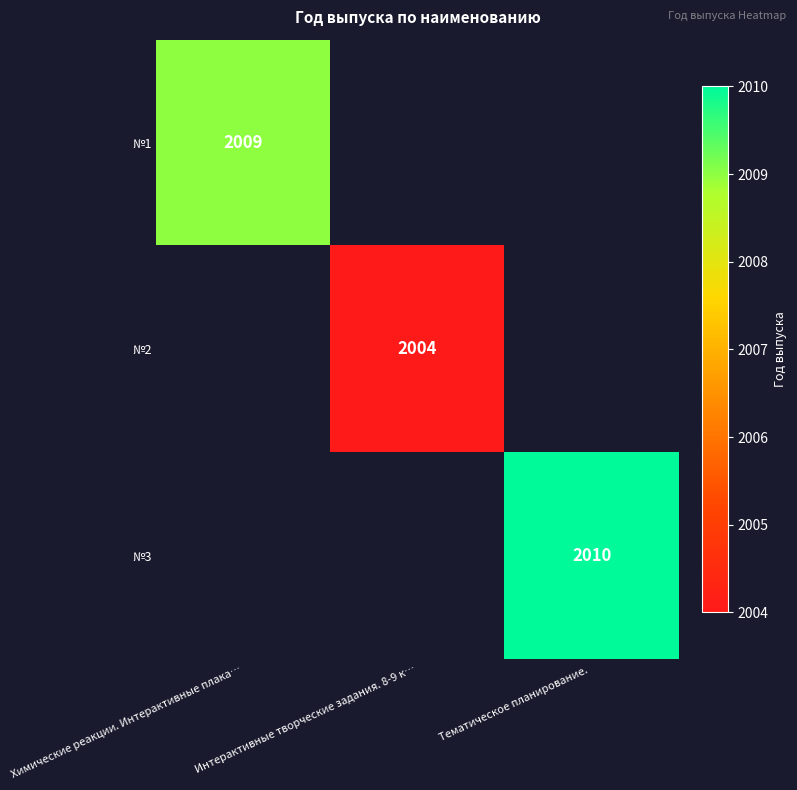

List the labels in order of №1 value, largest first.

Химические реакции. Интерактивные плака…, Интерактивные творческие задания. 8-9 к…, Тематическое планирование.